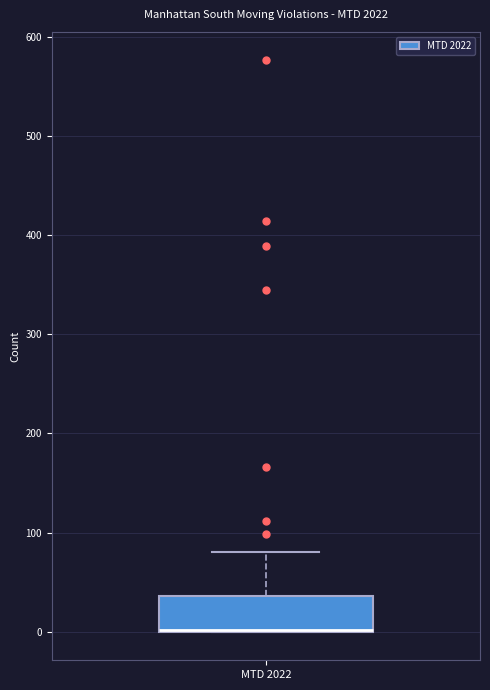

Read this box plot against the y-axis: the position of the median line, the range covered by the box, and the ends of both whiskers. The values are not printed on the chart, so give them approximately, as read against the axis.

median 0 (drawn on the box's lower edge), box 0 to 40, whiskers 0 to 80